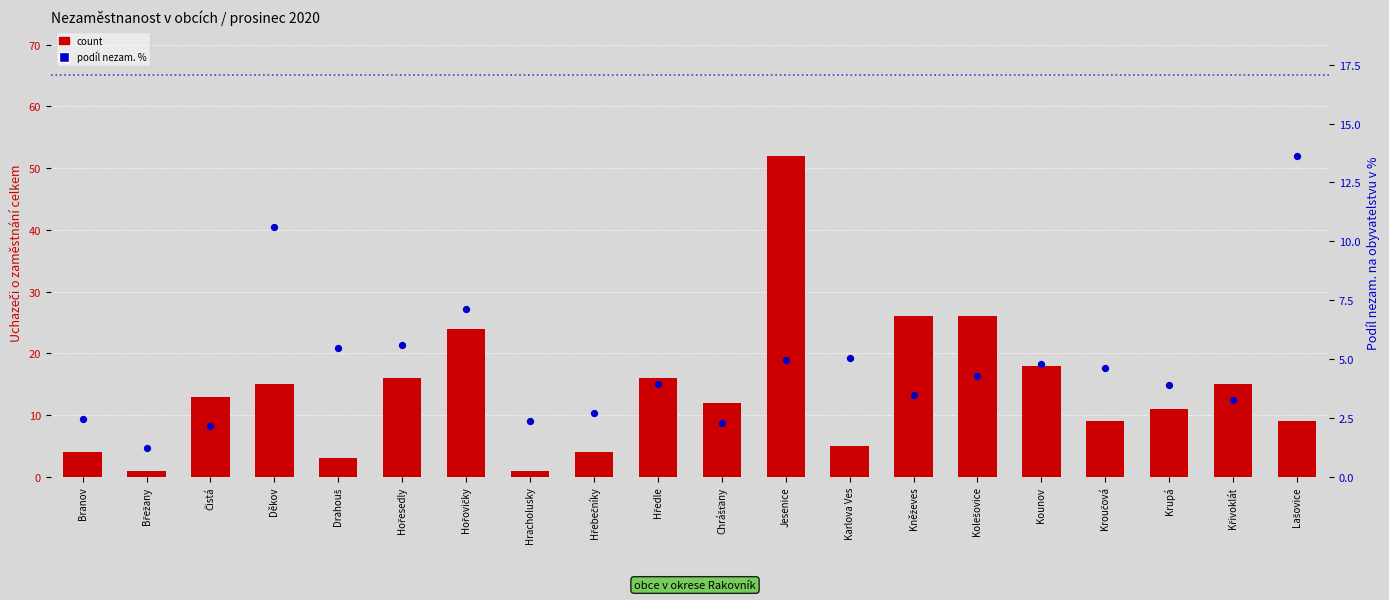

Which series reaches the minimum Y coordinate?

count